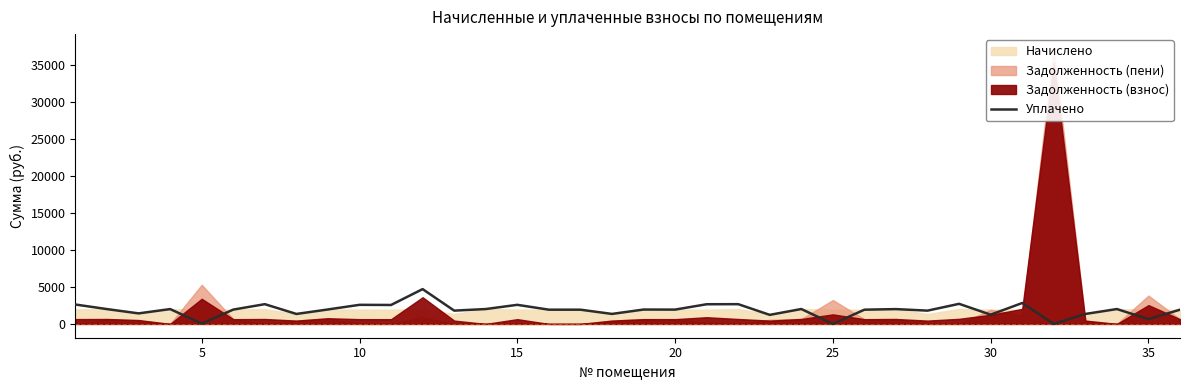

Count the number of values greater than 1944.

18